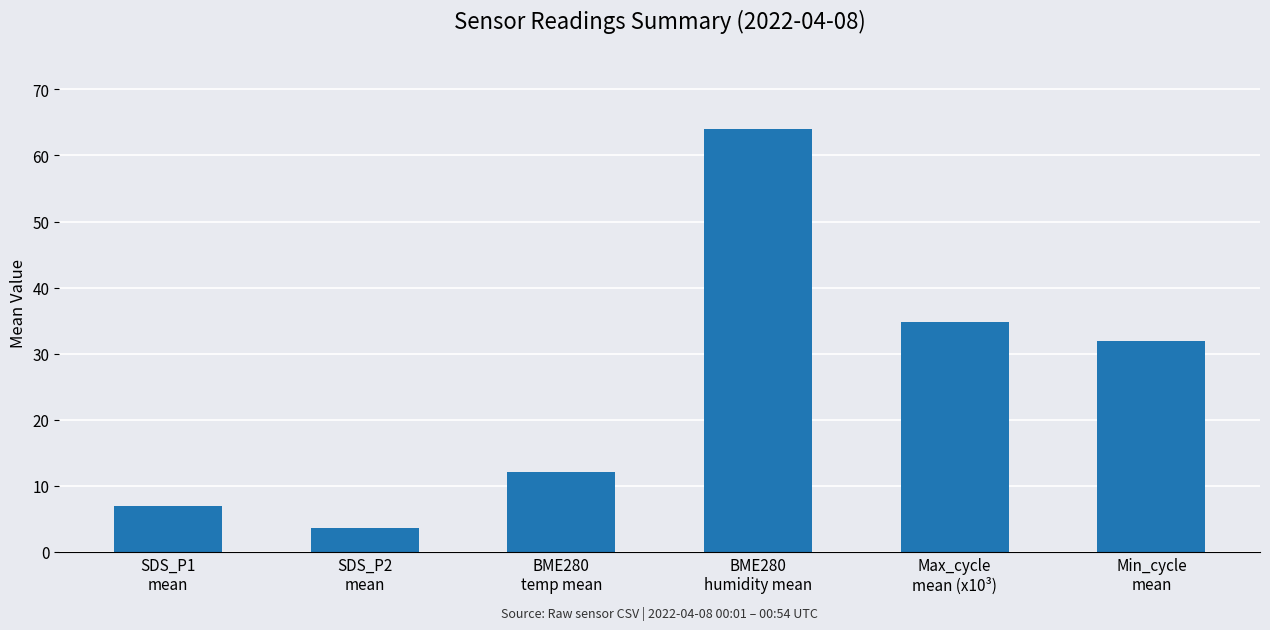

What is the difference between the maximum and second lowest values?

56.9